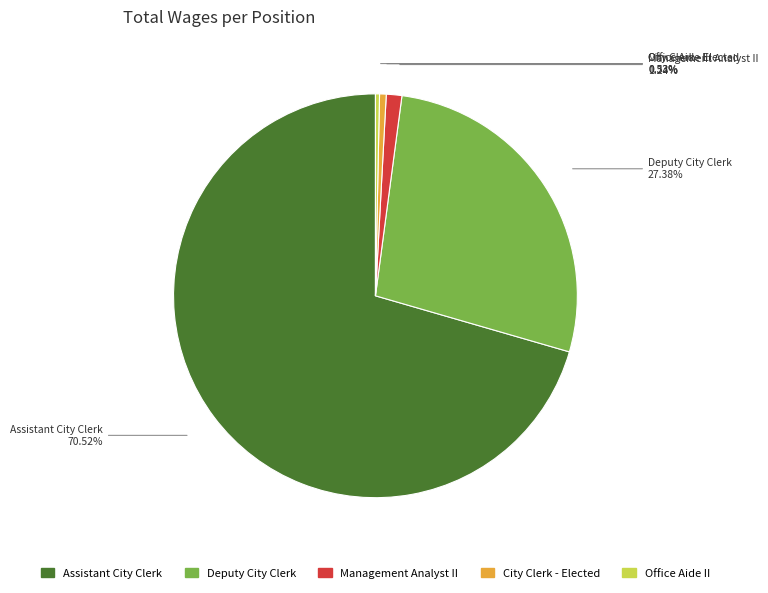

To the nearest percent, what percentage of the pie is Management Analyst II?

1%